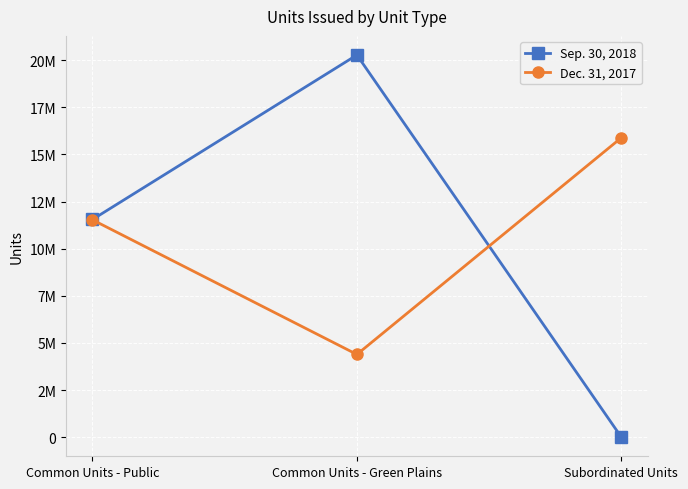

Does the chart have visible grid lines?

Yes